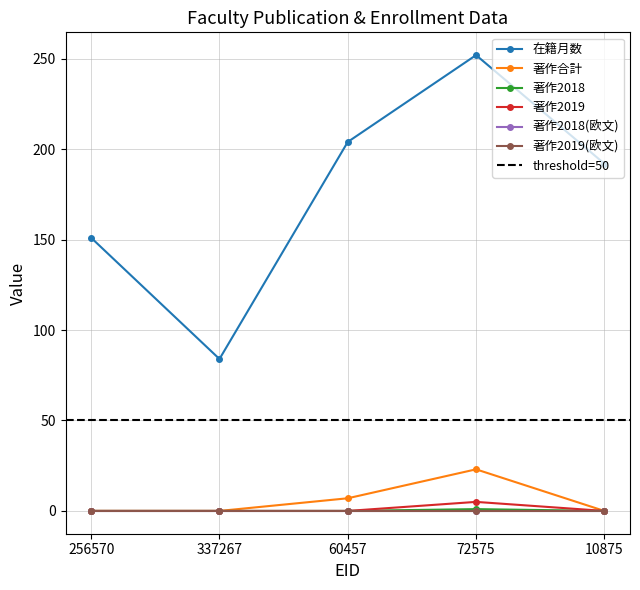

What is the difference between the highest and lowest values at 10875?

192